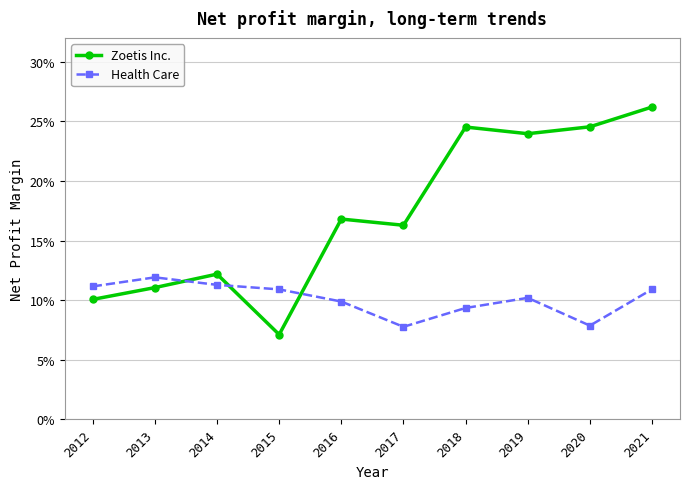

Is this an area chart (filled region under the line)?

No